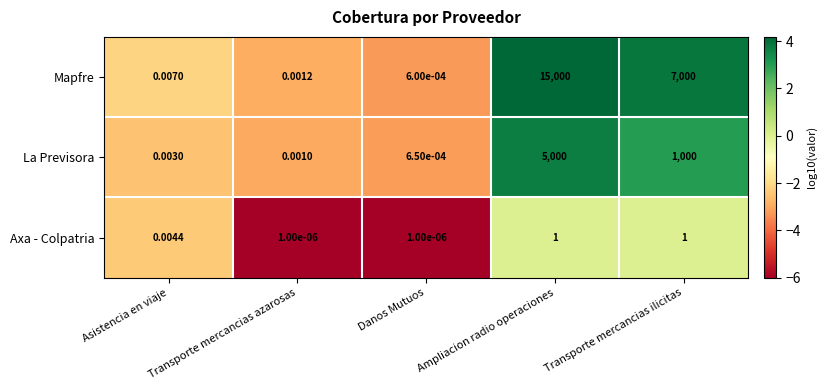

Which series has the largest total across all categories?

Mapfre